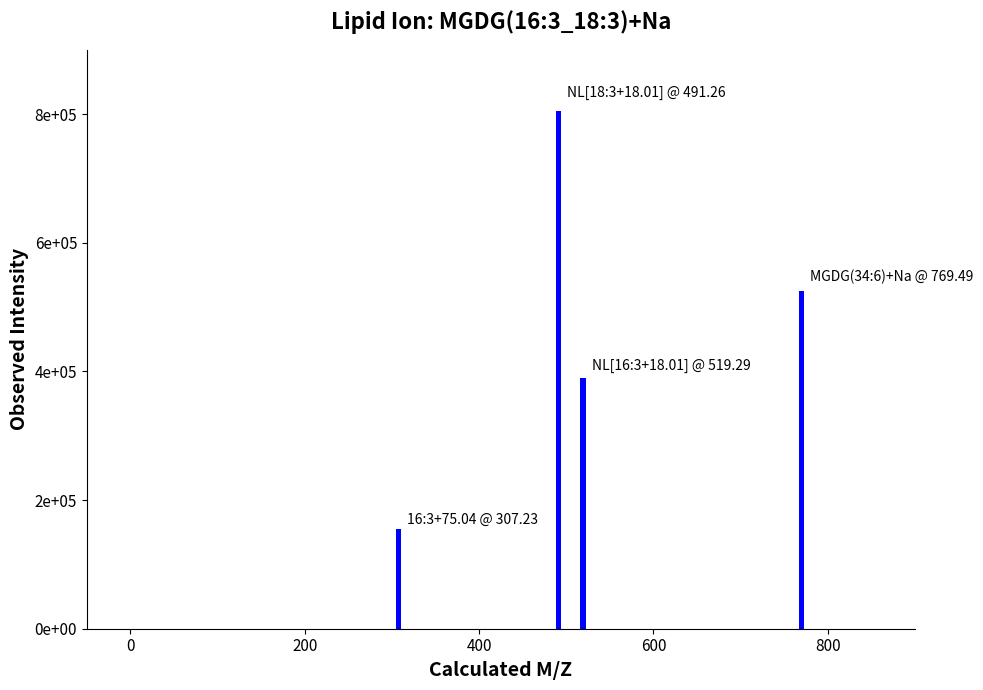

What is the value of the 1st bar from the left?

155000